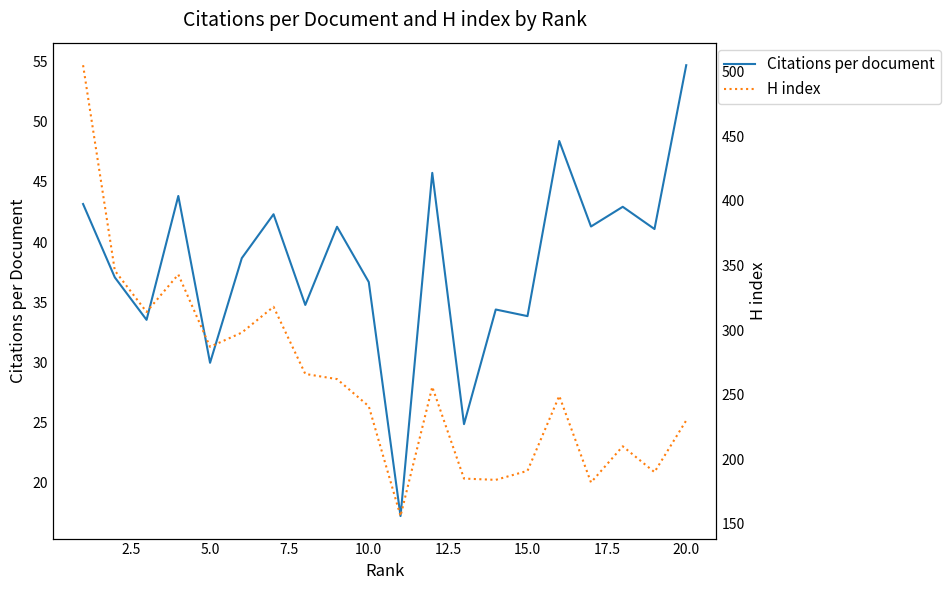

What are all the series names shown in the legend?

Citations per document, H index